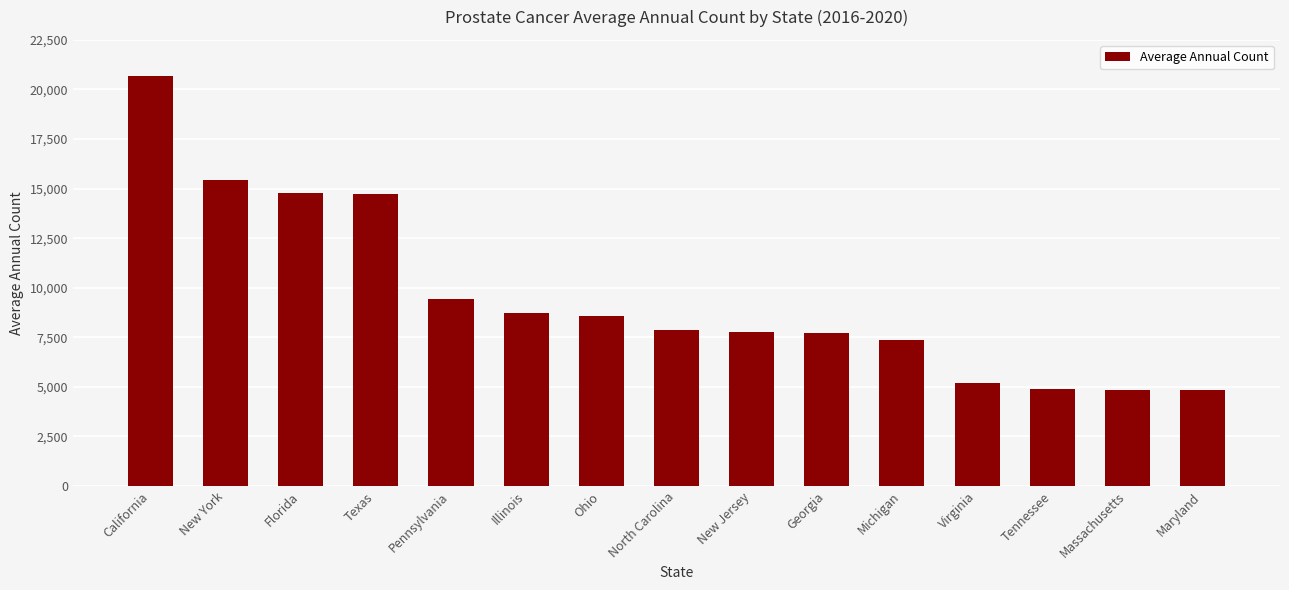

How many categories are shown in the chart?

15